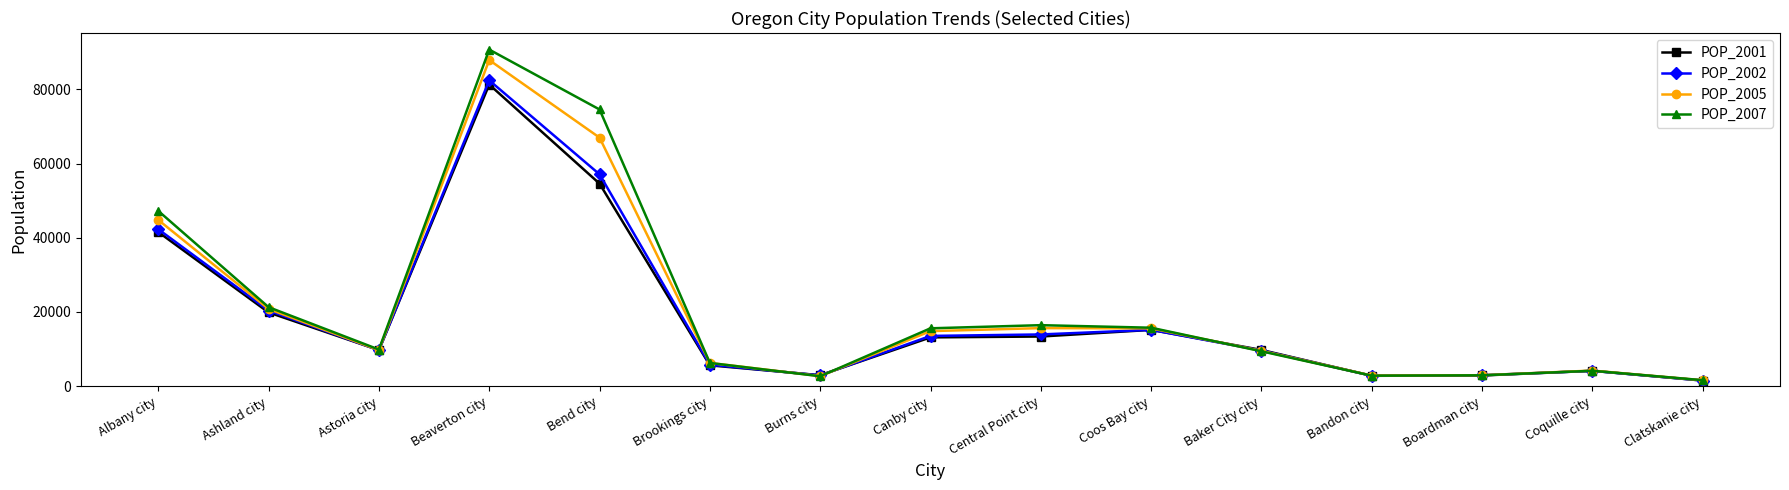

At how many categories does at least one series exceed 24185?

3